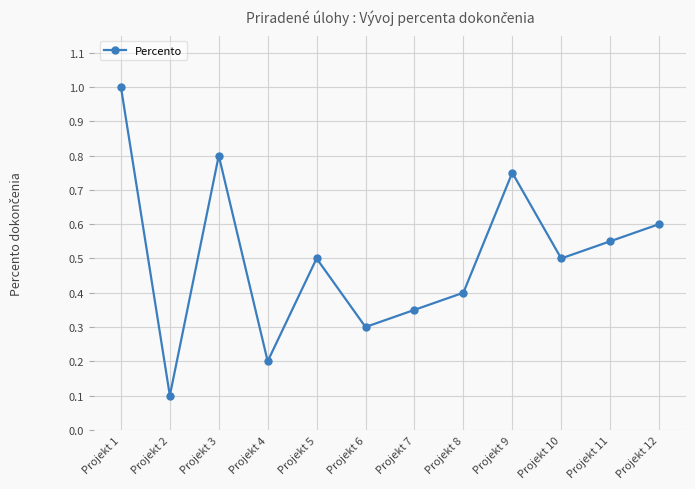

How many points are higher than both their immediate neighbors (excluding endpoints)?

3